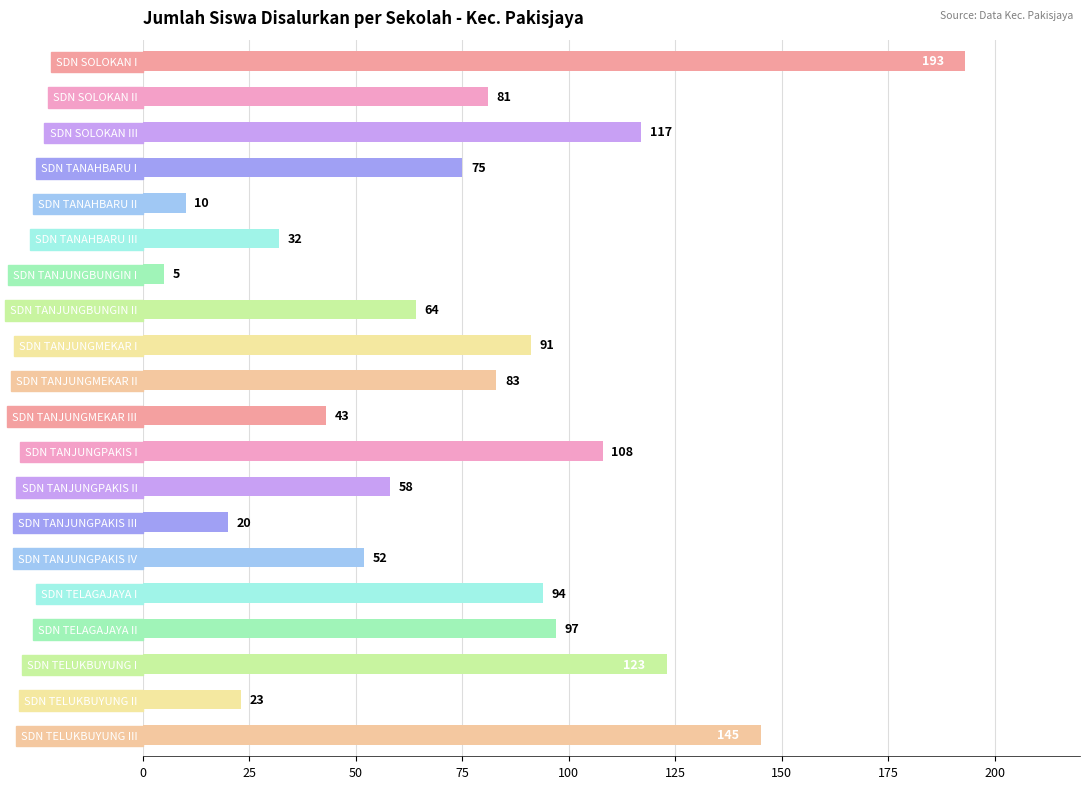

What is the label of the 5th bar from the bottom?

SDN TELAGAJAYA I